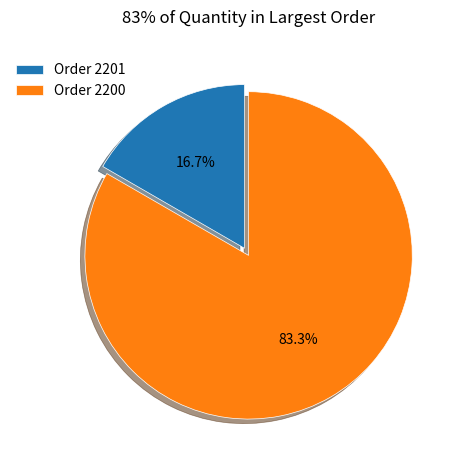

Combined, what portion of the pie is Order 2200 and Order 2201?

100.0%